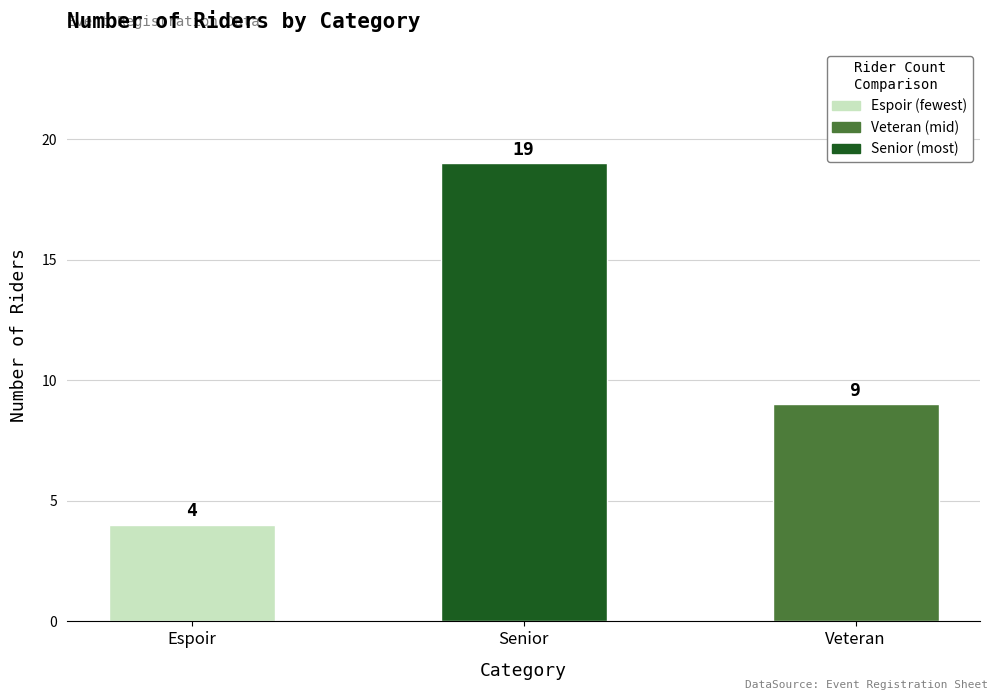

How many data points does each series have?

3